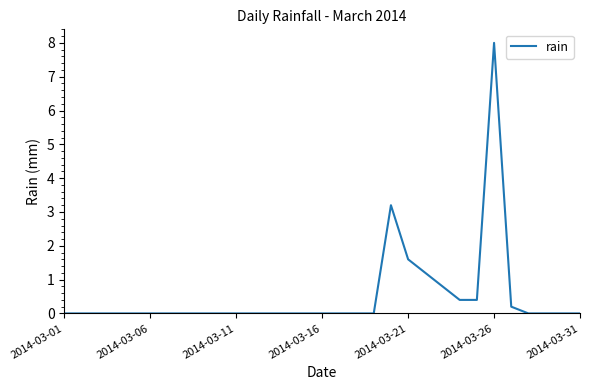

What is the maximum value shown in the chart?

8.0